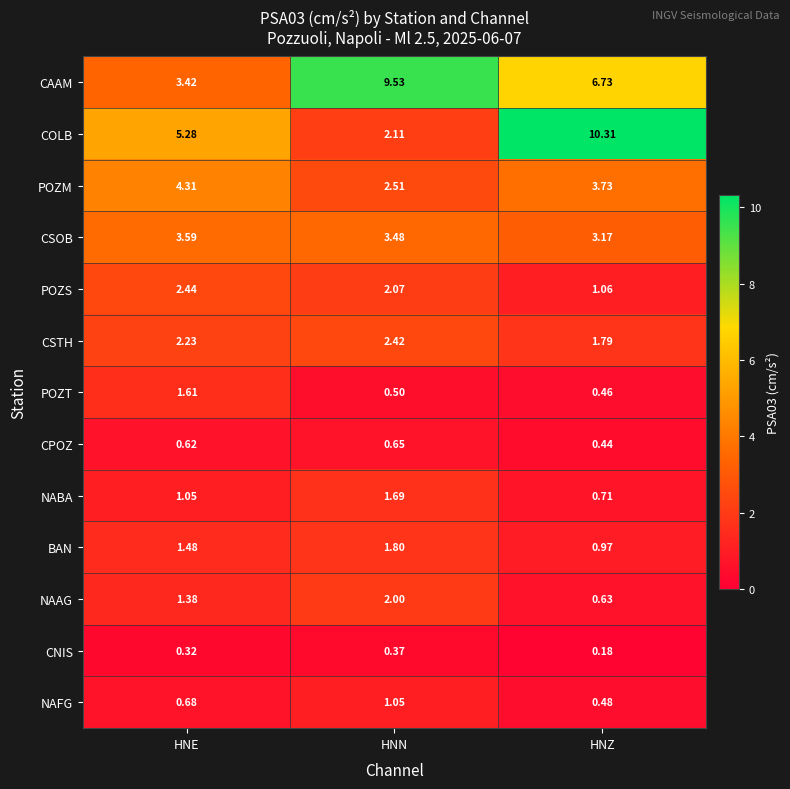

What is the total value across all series at HNZ?

30.7